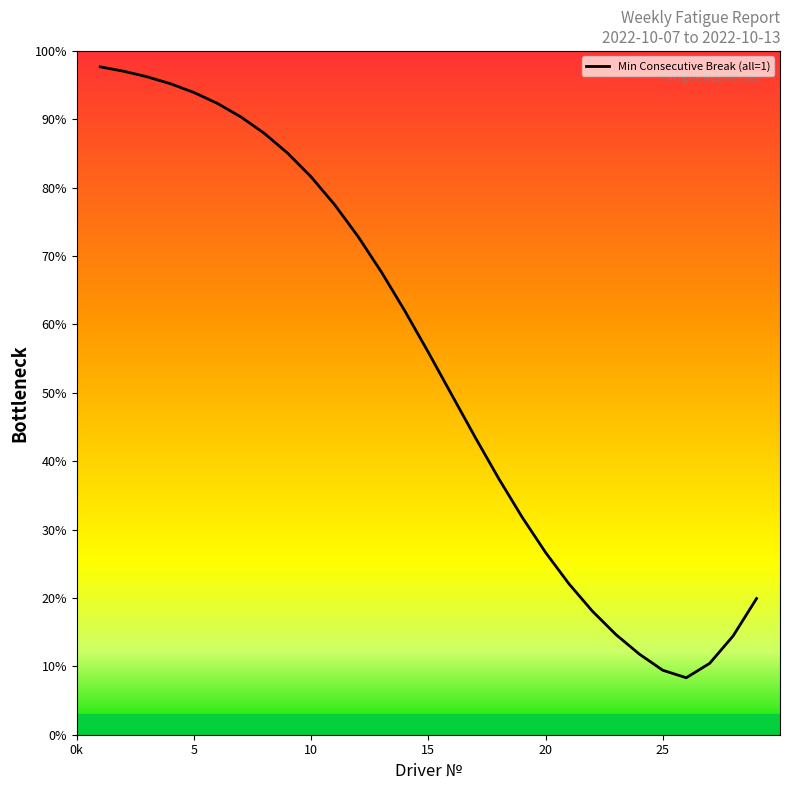

What is the difference between the maximum and minimum values?

89.3